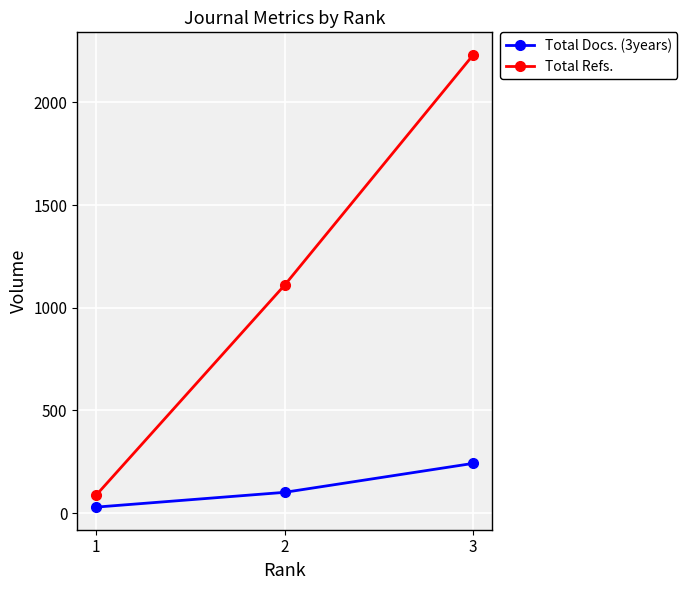

At which category is the sum across all series the highest?

3